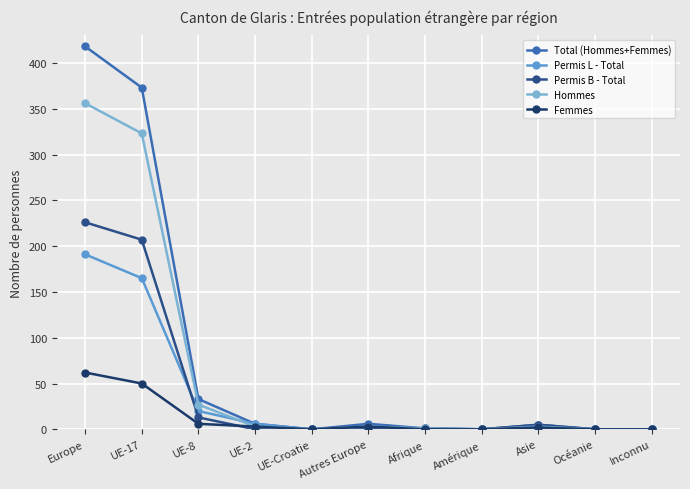

What is the greatest value displayed?

418